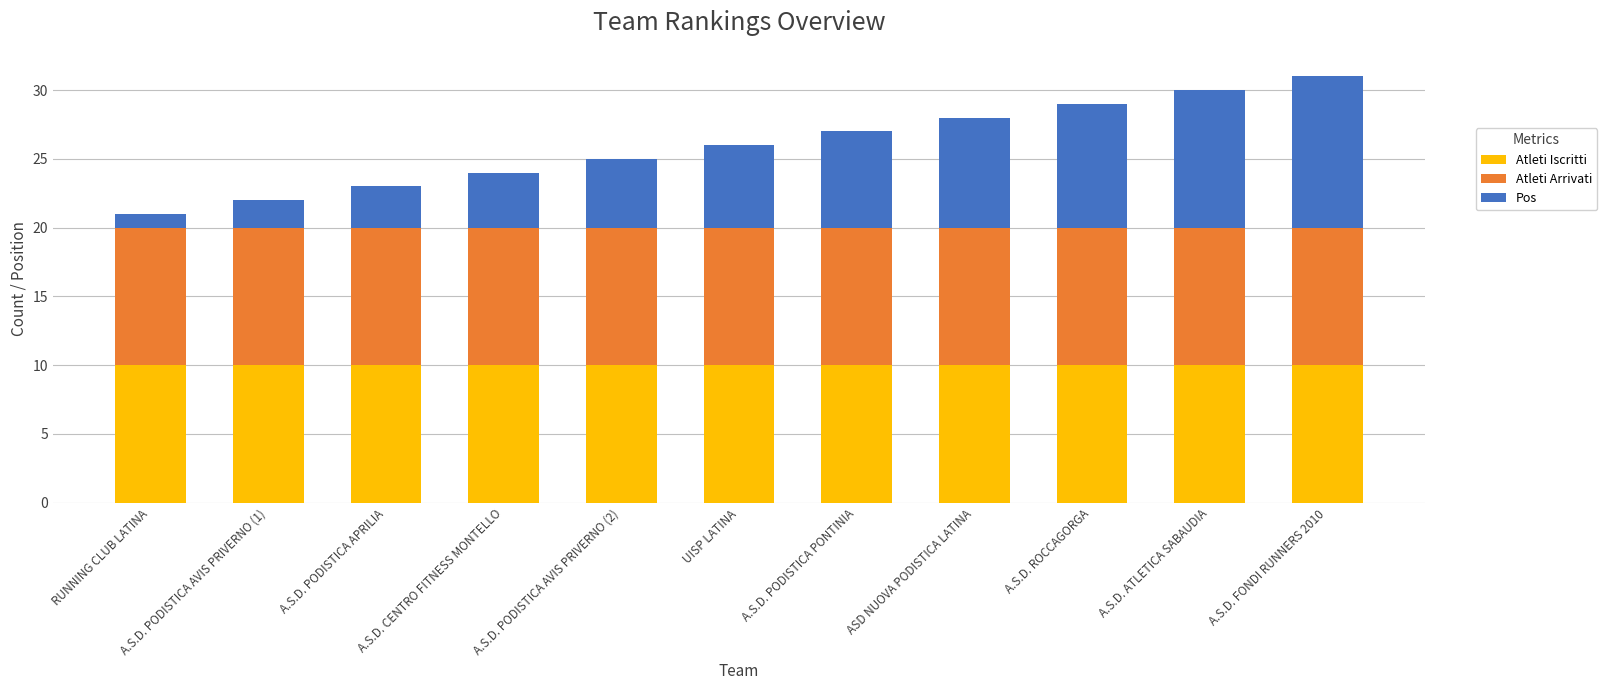

Is it true that Atleti Iscritti equals 15 at A.S.D. PODISTICA AVIS PRIVERNO (1)?

False